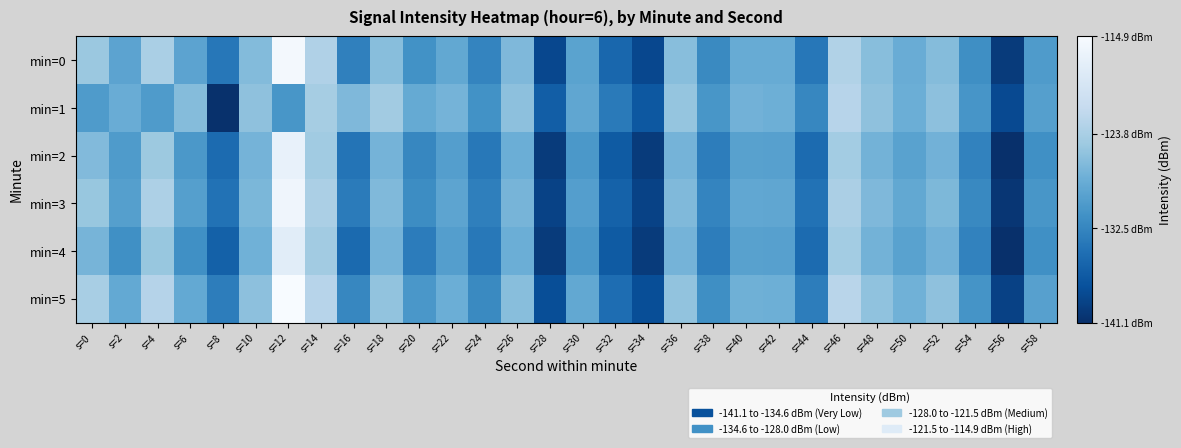

At which category is the sum across all series the highest?

s=12